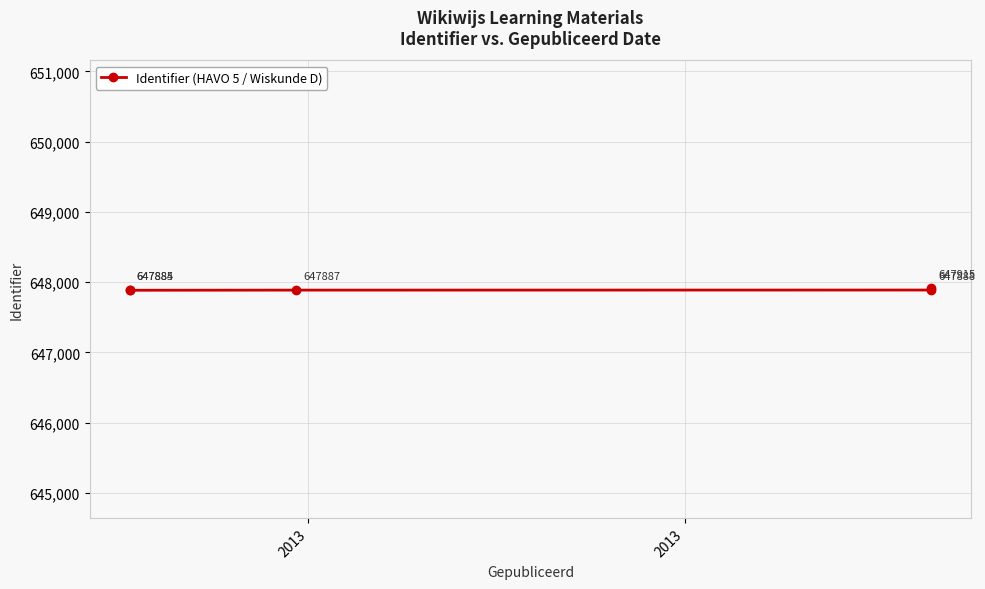

How many distinct data groups are displayed?

1